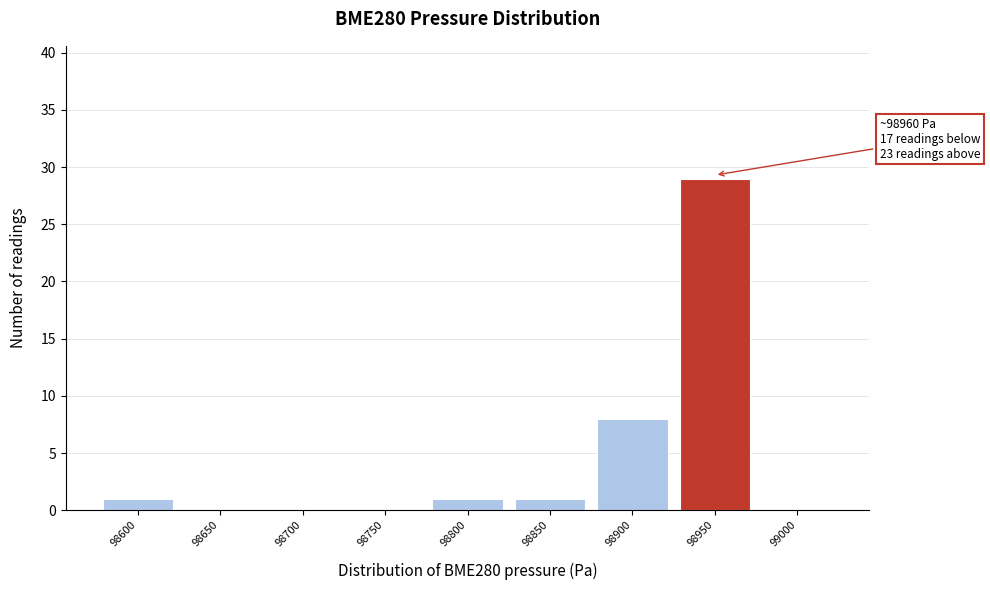

Reading left to right, transcribe all the data shown in this chart.

98600=1	98650=0	98700=0	98750=0	98800=1	98850=1	98900=8	98950=29	99000=0